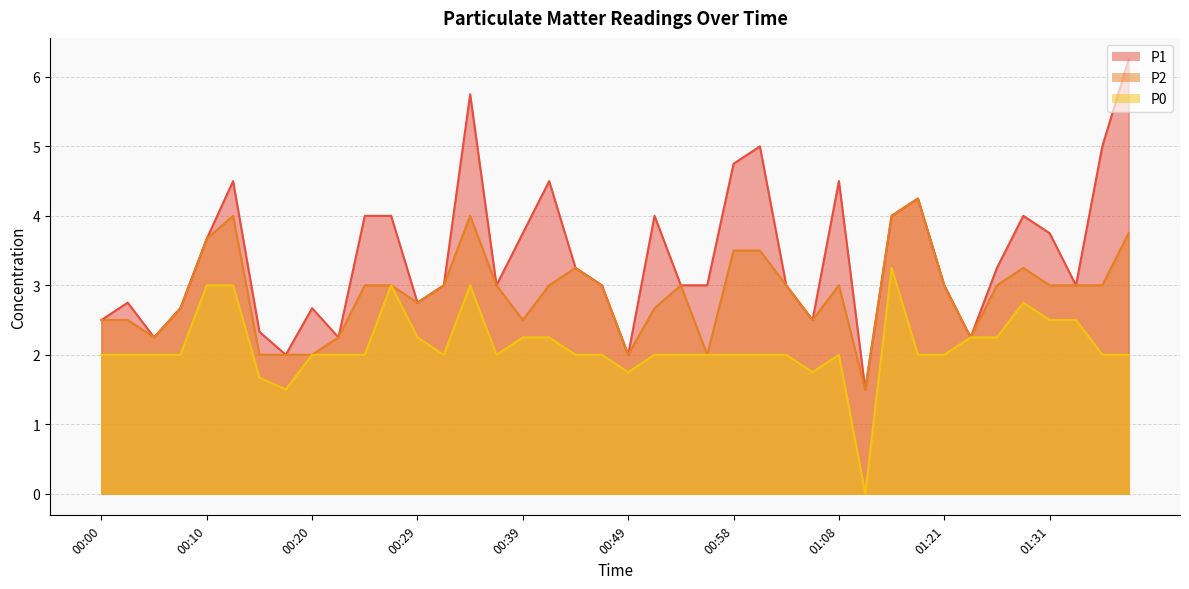

What is the label of the 9th point from the right?

01:18